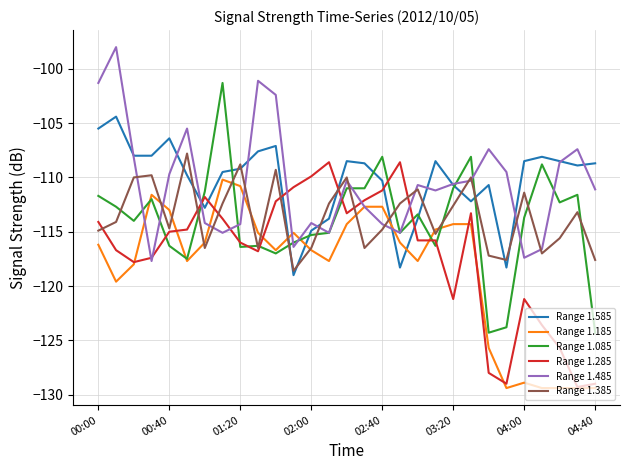

Which series has the largest range (max minus min)?

Range 1.085